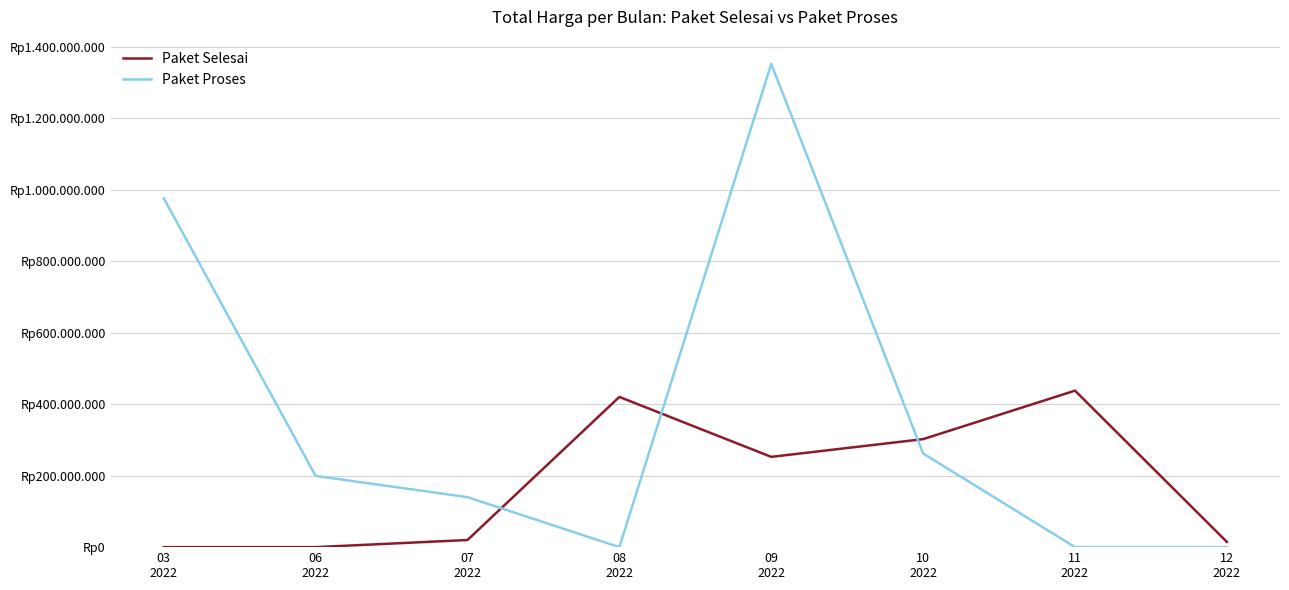

What are all the series names shown in the legend?

Paket Selesai, Paket Proses